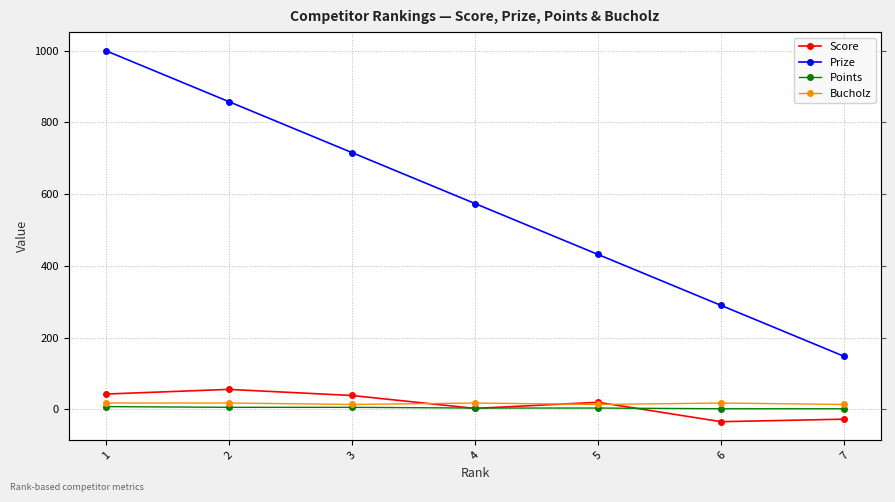

What is the total value across all series at 4?

599